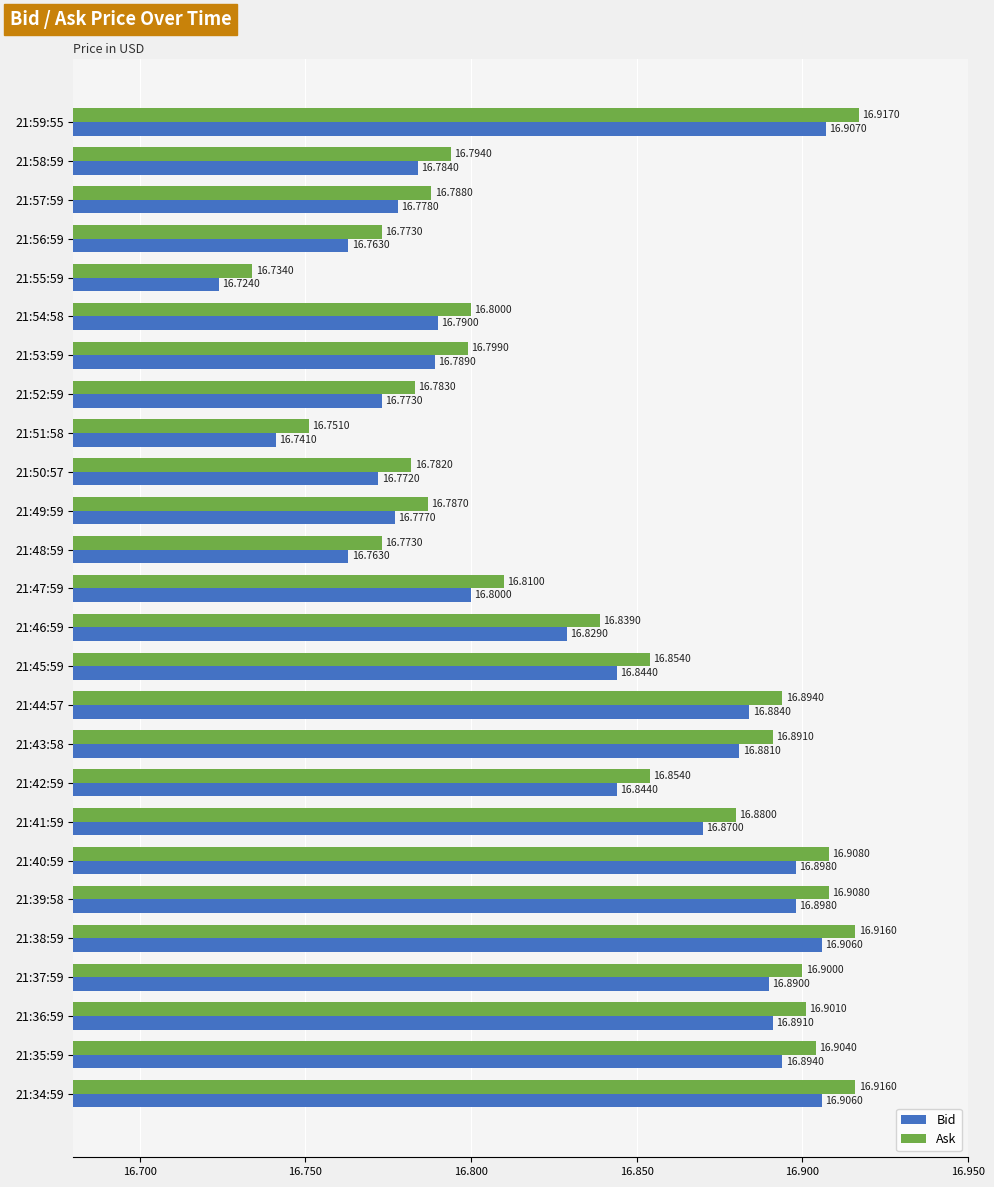

What is the total value across all series at 21:58:59?

33.6